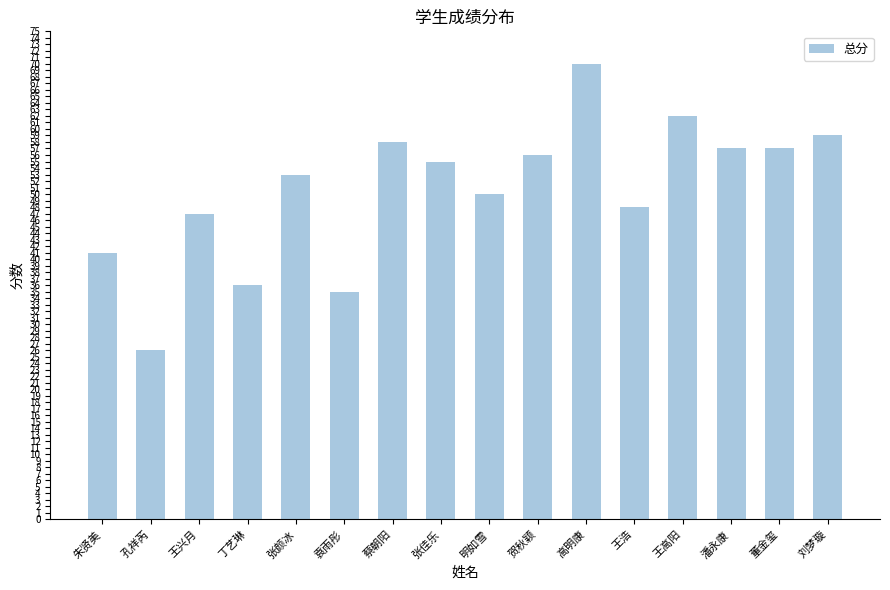

Which has a higher value, 贺秋颖 or 明如雪?

贺秋颖